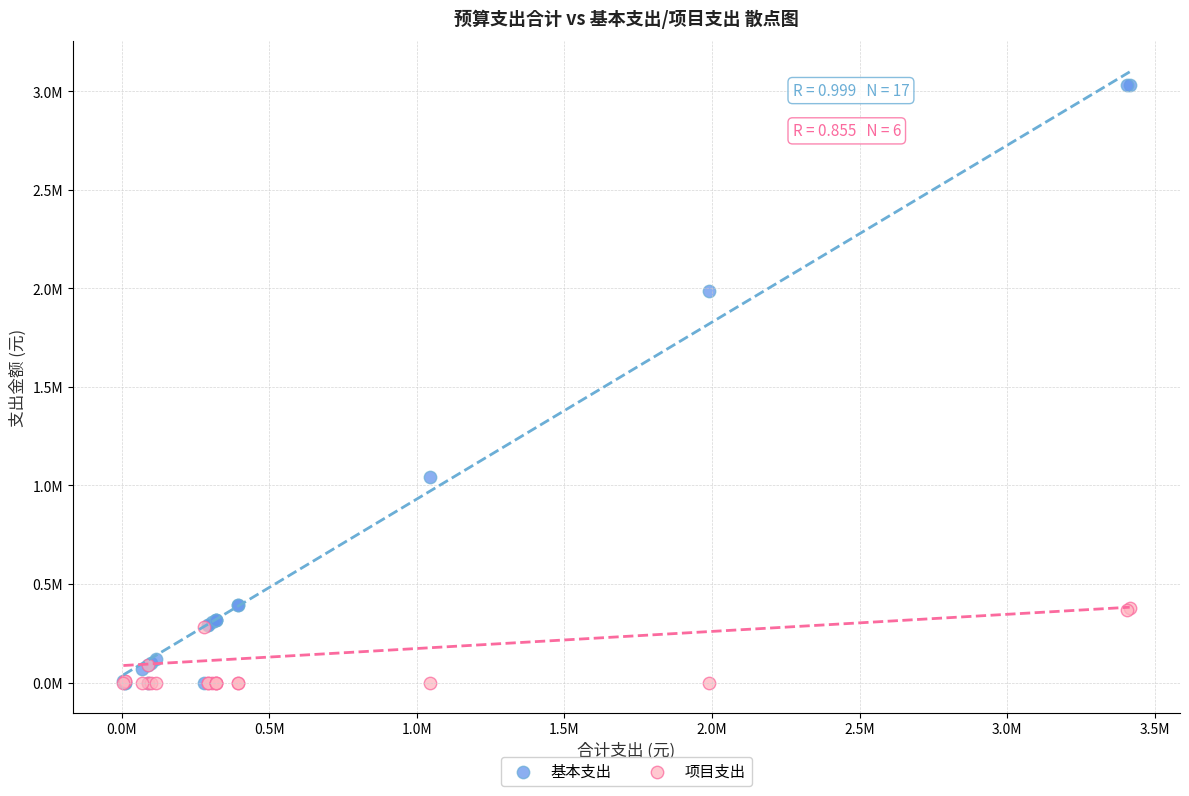

What are all the series names shown in the legend?

基本支出, 项目支出